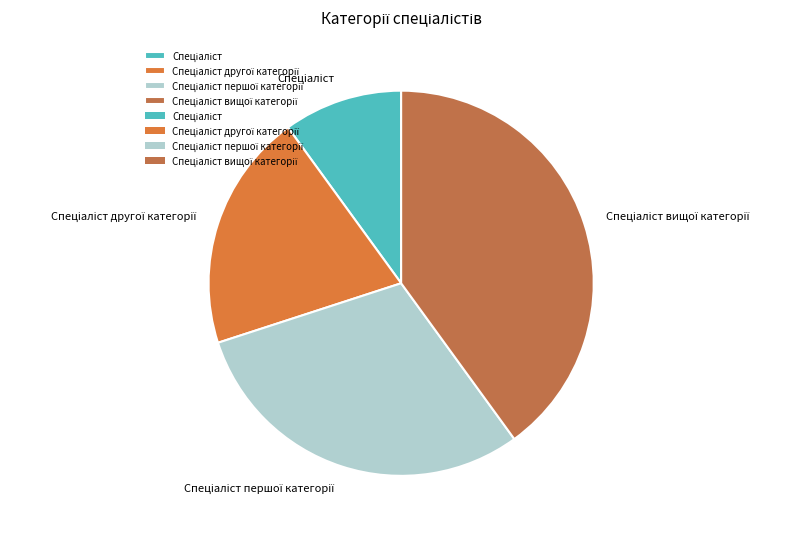

What is the change in value from Спеціаліст to Спеціаліст другої категорії?

+1